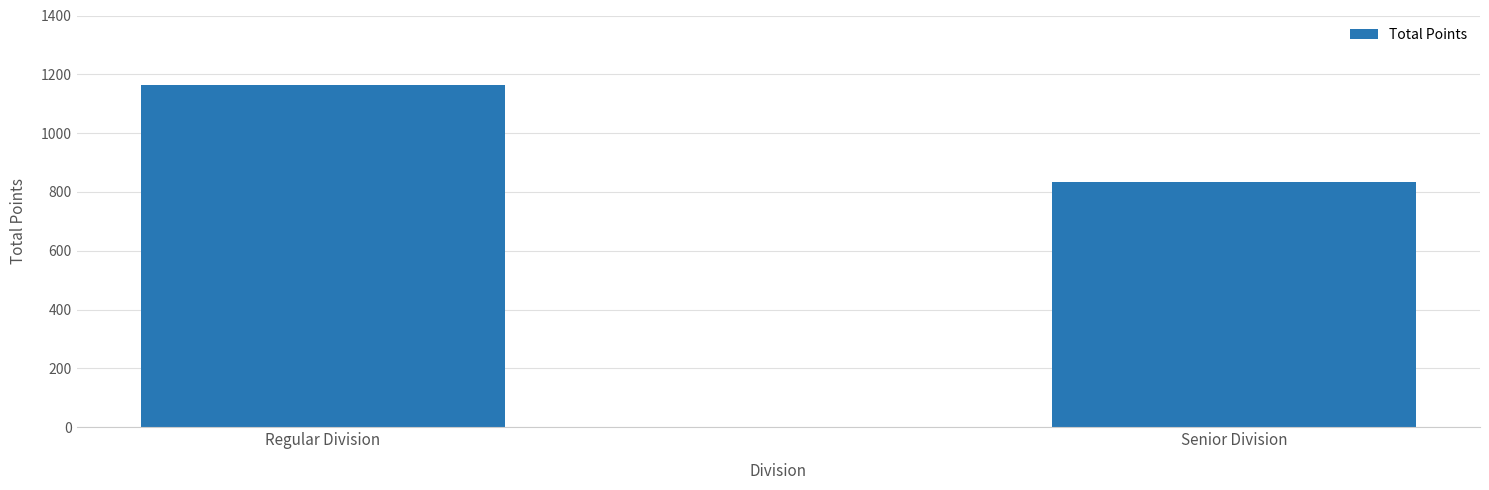

What is the minimum value shown in the chart?

833